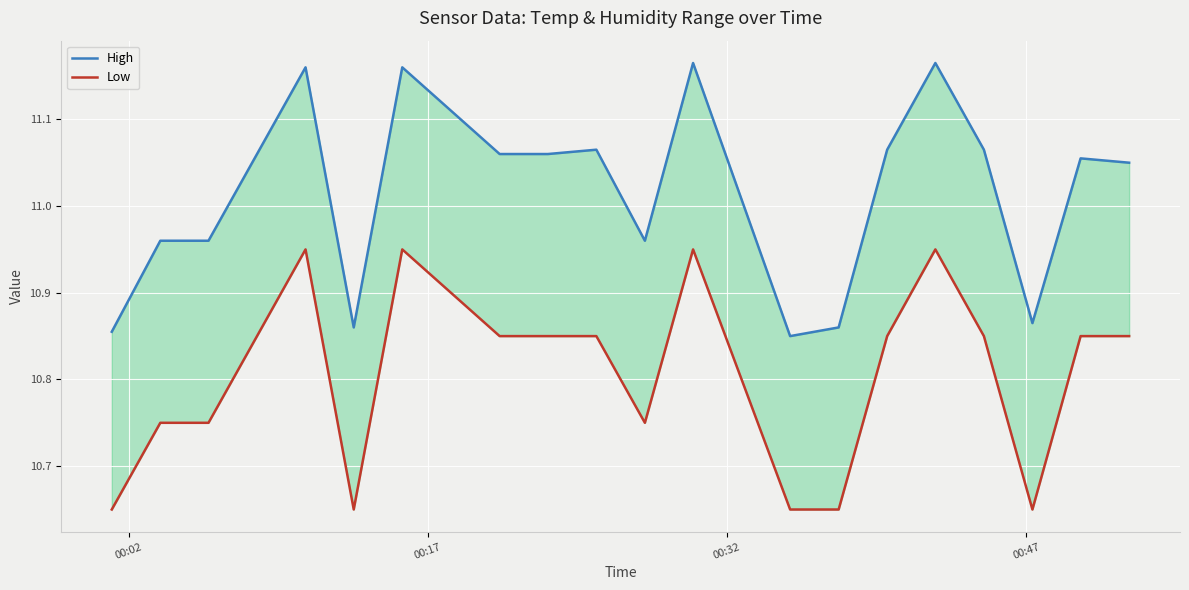

At which label is Low closest to 10?

00:02